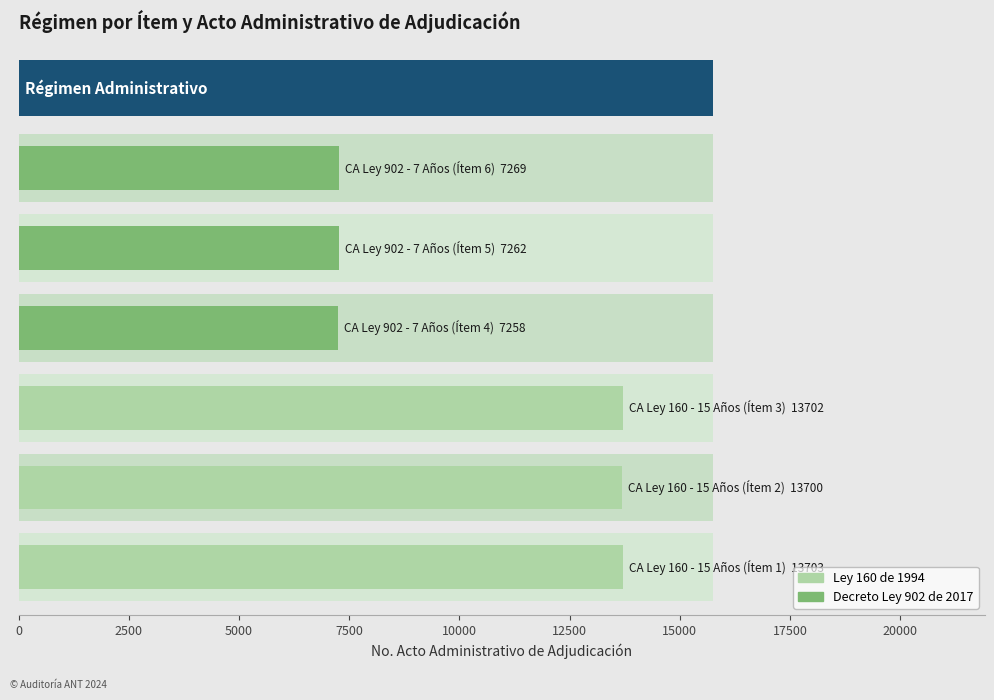

What is the average value?

10482